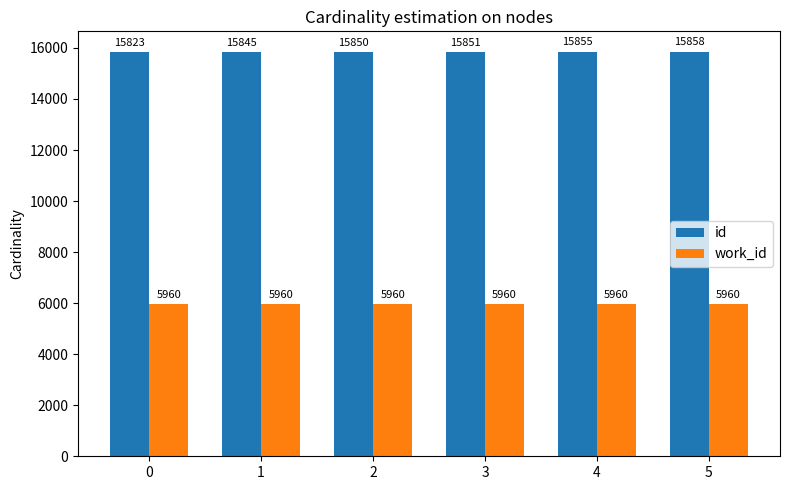

How many bars are there in each group?

2